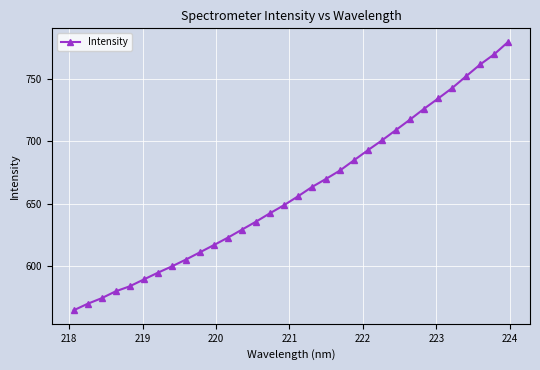

What is the smallest value displayed?

564.4